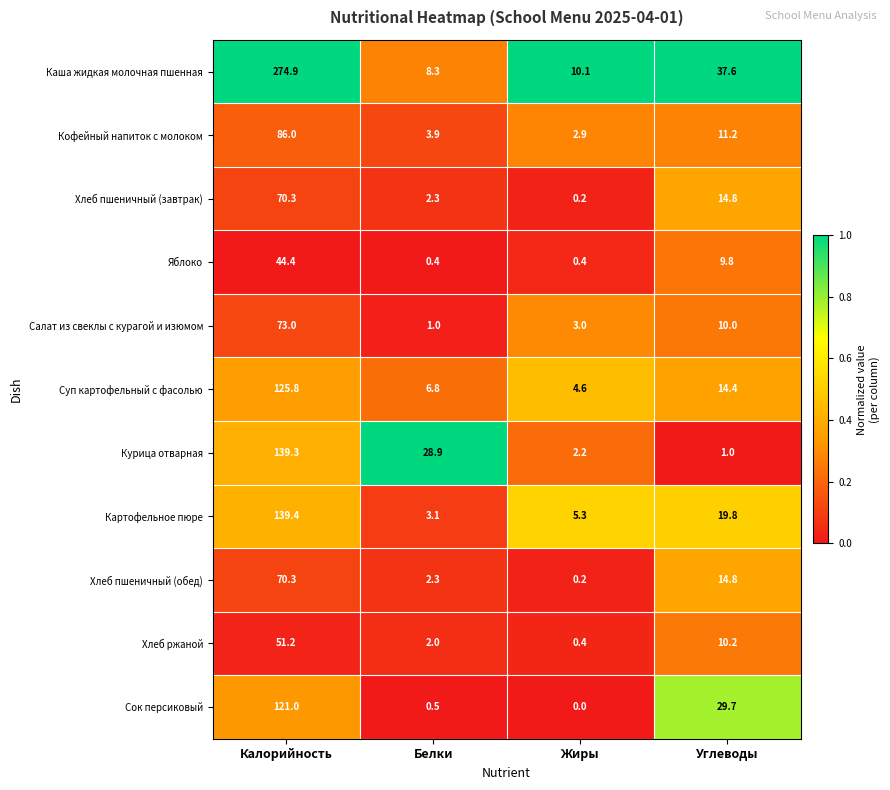

Rank the categories by Курица отварная value from lowest to highest.

Углеводы, Жиры, Белки, Калорийность